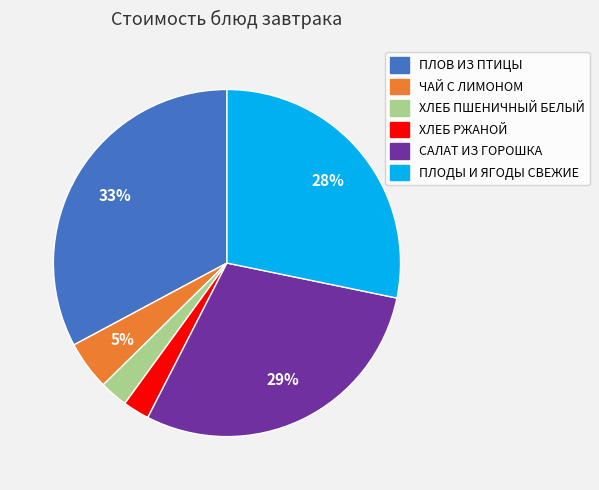

Between ПЛОВ ИЗ ПТИЦЫ and ХЛЕБ РЖАНОЙ, which is larger?

ПЛОВ ИЗ ПТИЦЫ